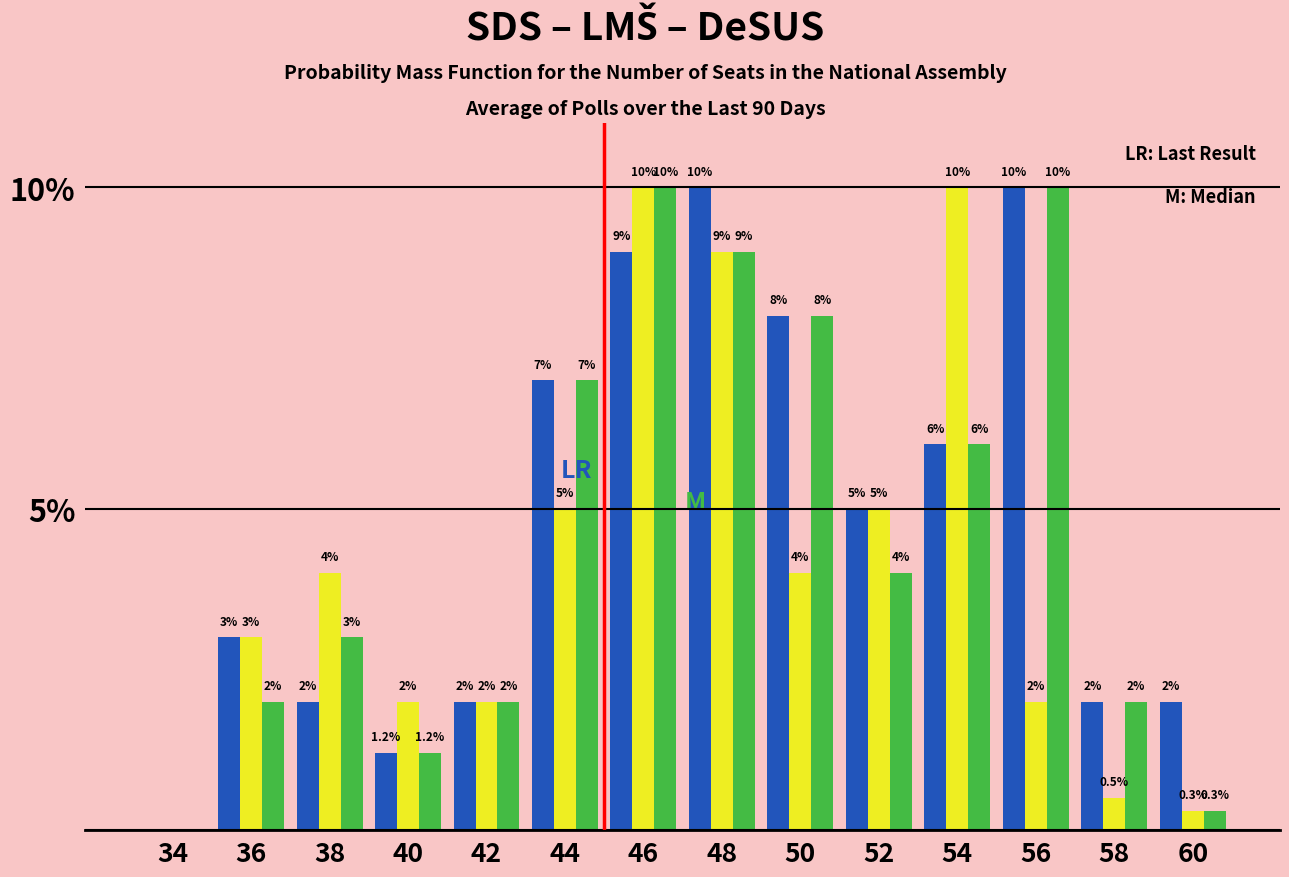

What is the total value across all series at 36?

8.0